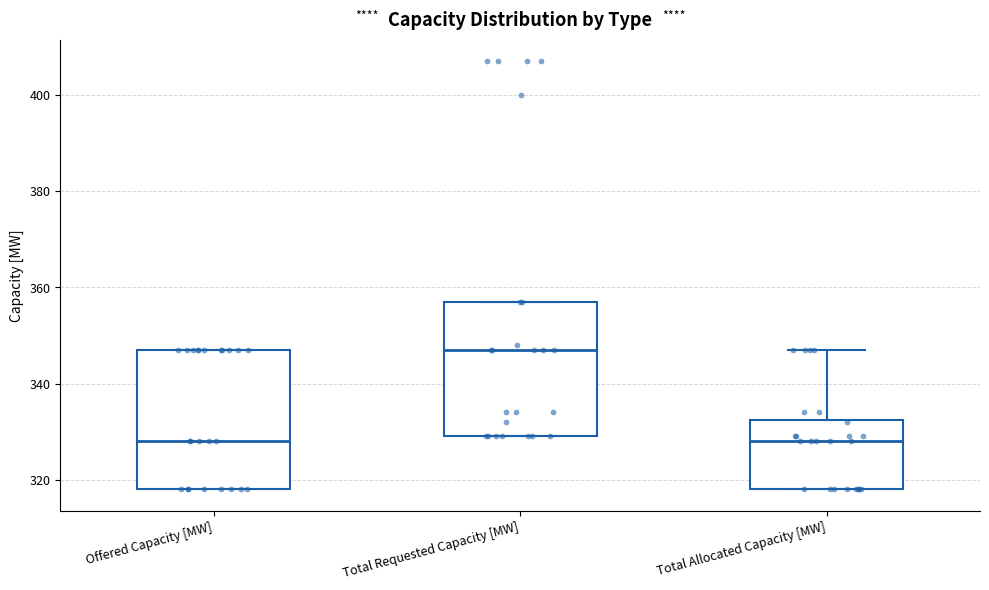

Reading left to right, read every box against the y-axis: the position of its median line, the range the box covers, and the ends of its whiskers. The values are not printed on the chart, so give them approximately, as read against the axis.

Offered Capacity [MW]: median 328, box 318 to 348, whiskers 318 to 348
Total Requested Capacity [MW]: median 348, box 330 to 358, whiskers 330 to 358
Total Allocated Capacity [MW]: median 328, box 318 to 332, whiskers 318 to 348